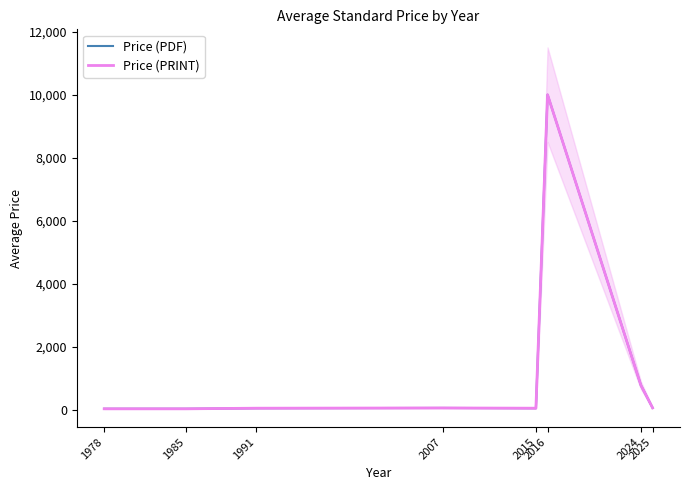

Reading left to right, extract all data points from this chart.

Price (PDF): 43.0	43.0	43.0	61.0	69.0	61.0	10000.0	787.6	72.6
Price (PRINT): 43.0	43.0	43.0	61.0	69.0	61.0	10000.0	787.6	72.6